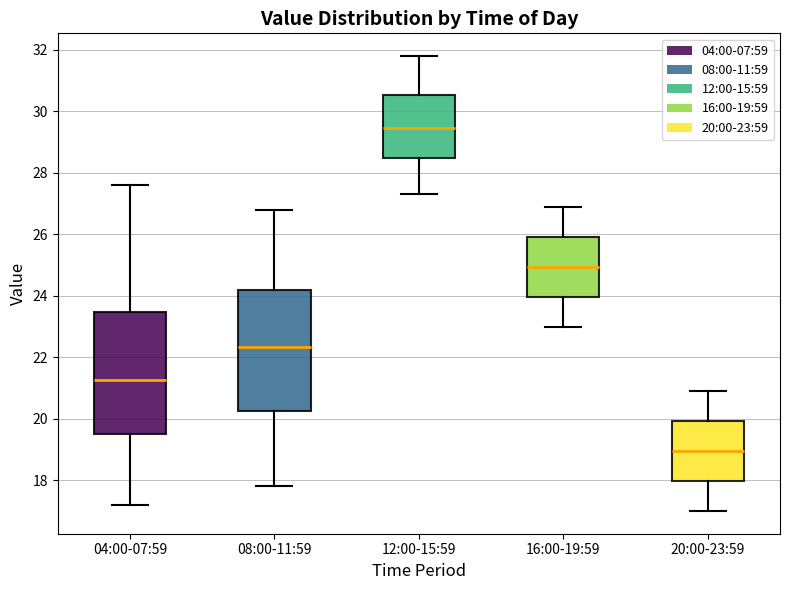

Reading left to right, transcribe this box plot: for each box, give where its median line is, the range the box spans, and where its two whiskers end, as read against the y-axis. The values are not printed on the chart, so give them approximately, as read against the axis.

04:00-07:59: median 21.2, box 19.6 to 23.4, whiskers 17.2 to 27.6
08:00-11:59: median 22.4, box 20.2 to 24.2, whiskers 17.8 to 26.8
12:00-15:59: median 29.4, box 28.4 to 30.6, whiskers 27.4 to 31.8
16:00-19:59: median 25.0, box 24.0 to 26.0, whiskers 23.0 to 27.0
20:00-23:59: median 19.0, box 18.0 to 20.0, whiskers 17.0 to 21.0